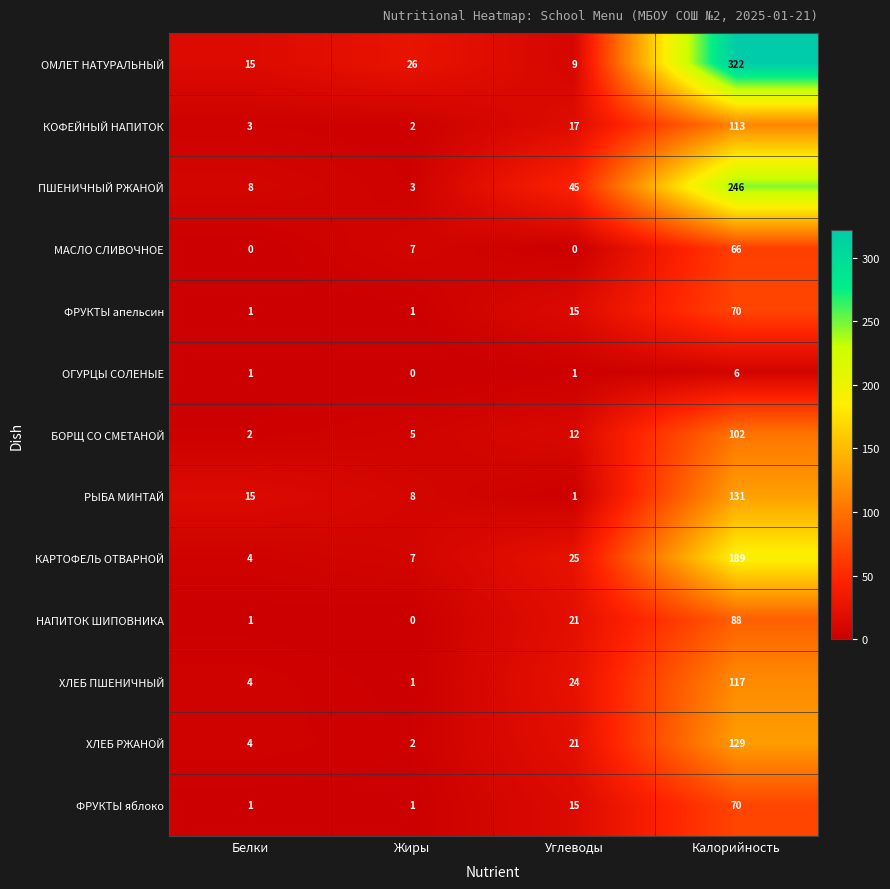

Which series has the widest spread of values?

ОМЛЕТ НАТУРАЛЬНЫЙ